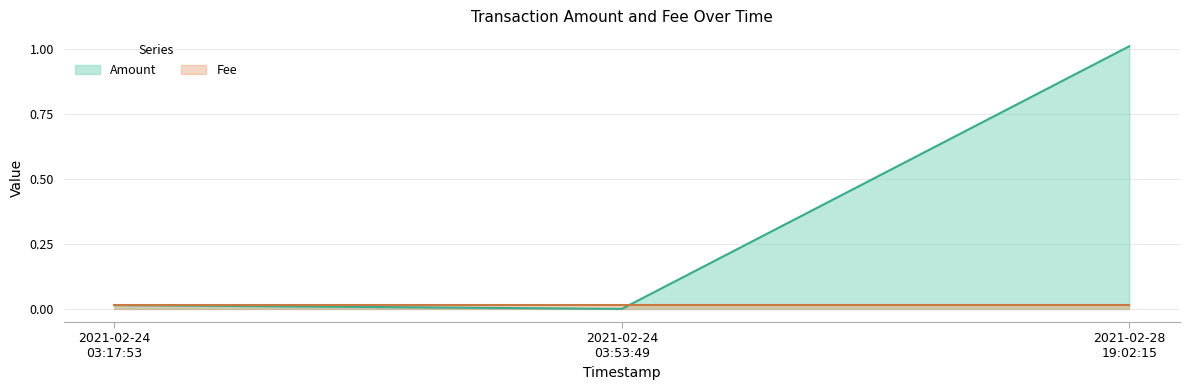

How many data points does each series have?

3